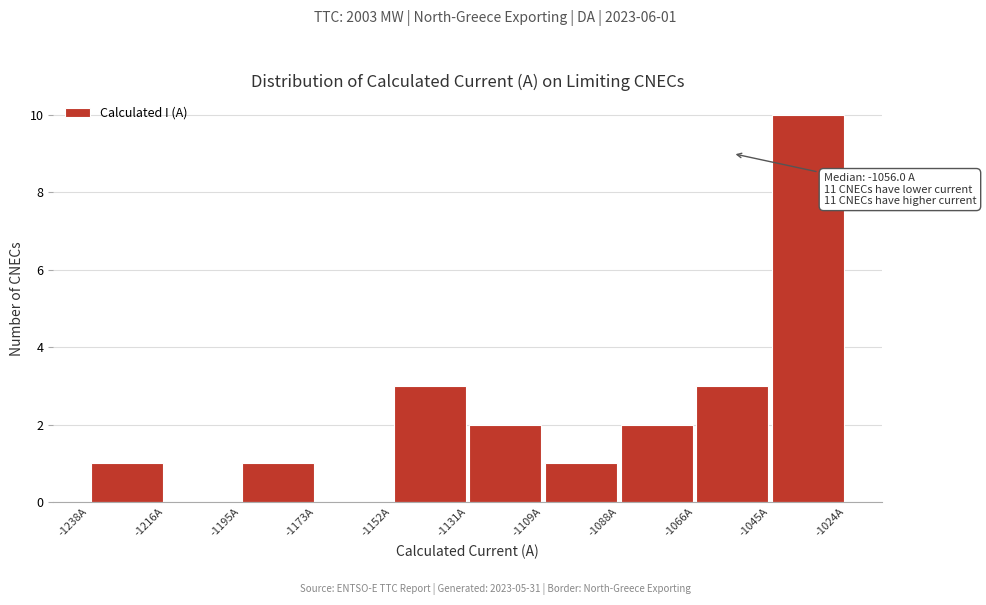

Which range on the x-axis has the tallest bar?

-1045 to -1025